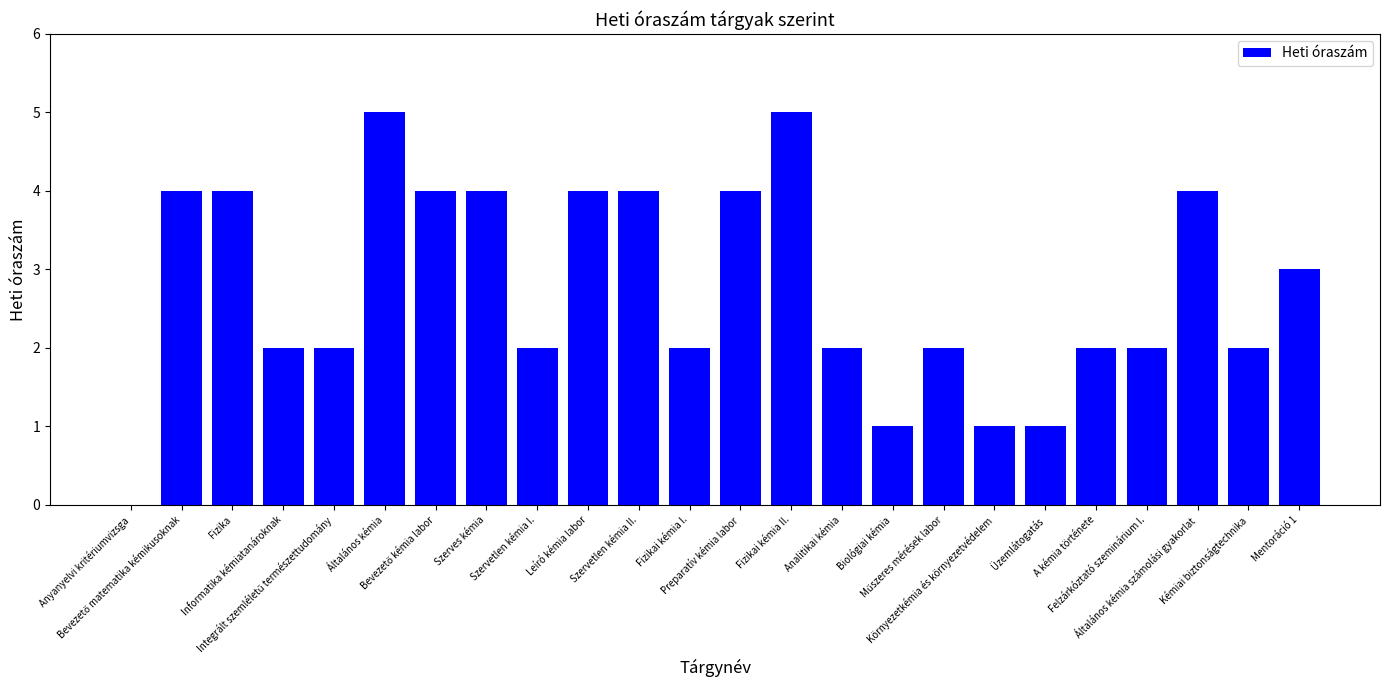

Between Biológiai kémia and Általános kémia számolási gyakorlat, which is larger?

Általános kémia számolási gyakorlat